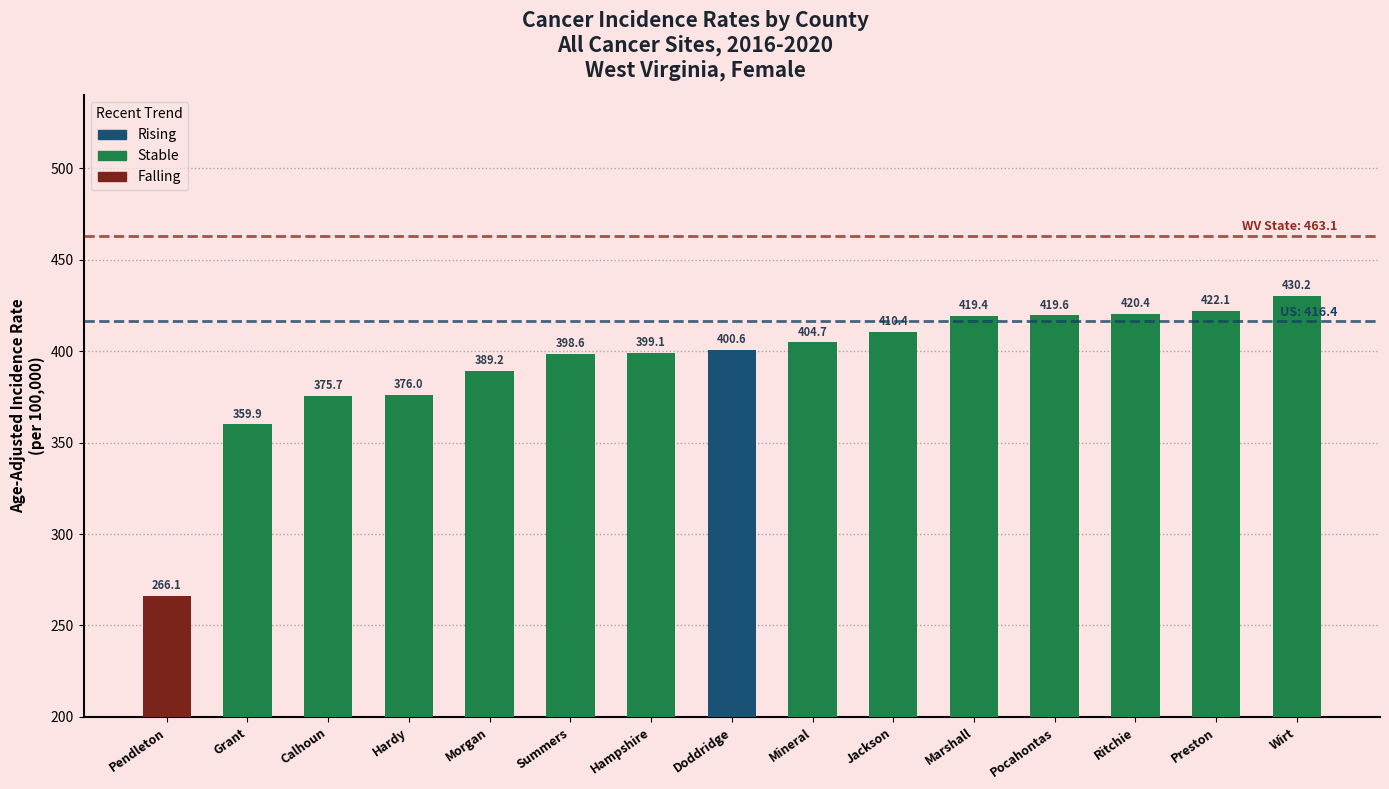

Are the bars grouped side by side (vs. stacked)?

No